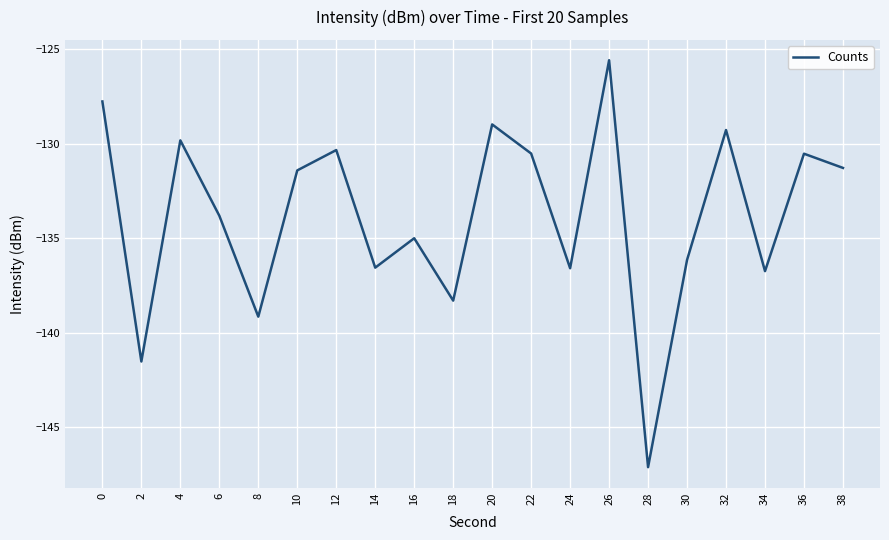

Which has a higher value, 28 or 10?

10